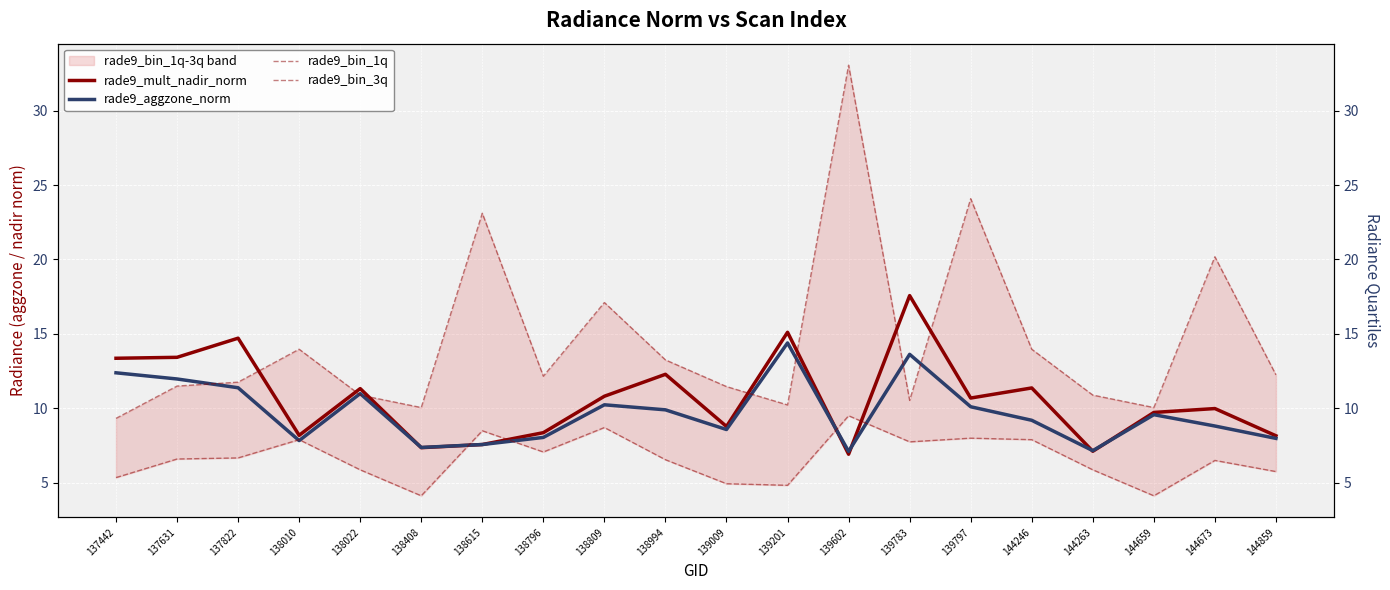

Which category has the highest value in the rade9_bin_1q series?

139602